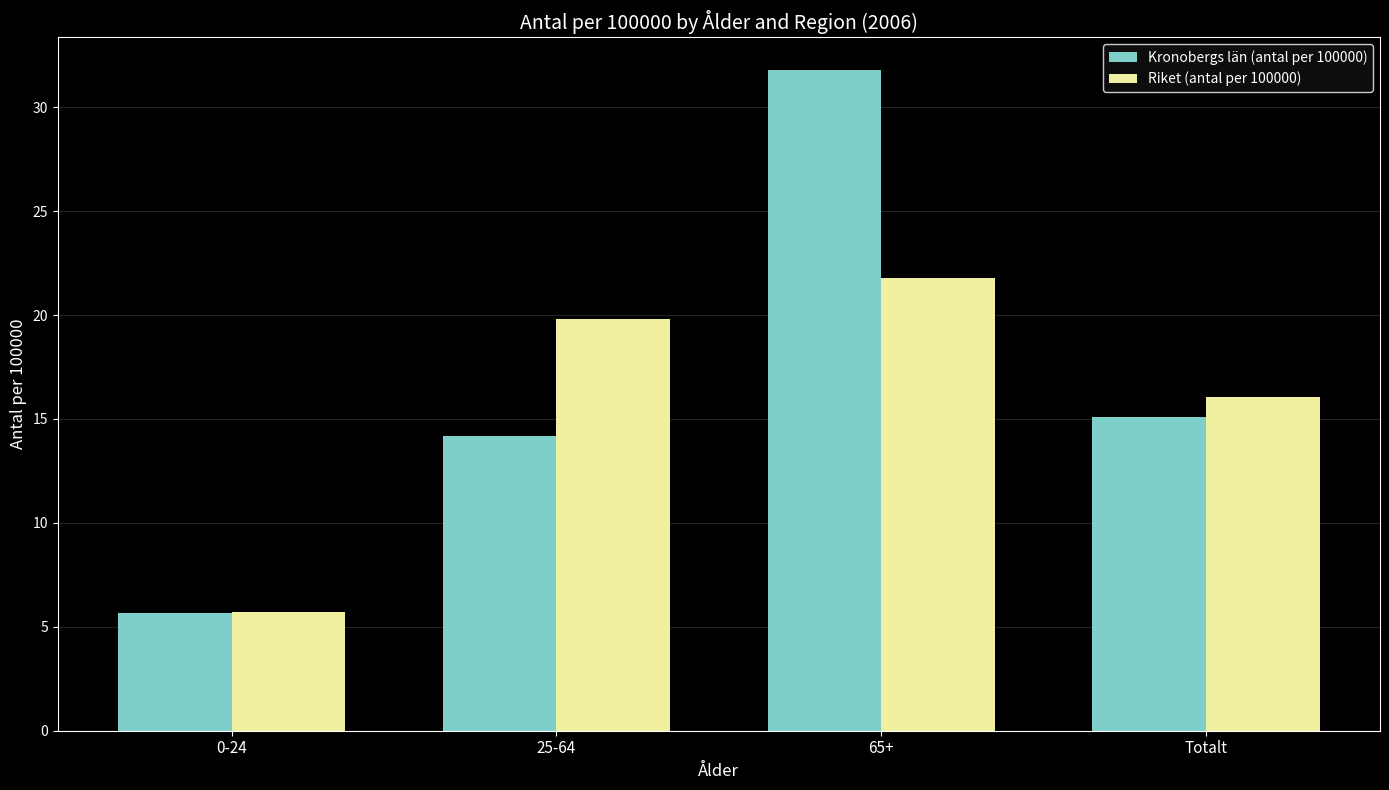

Which label corresponds to the largest value in the chart?

65+